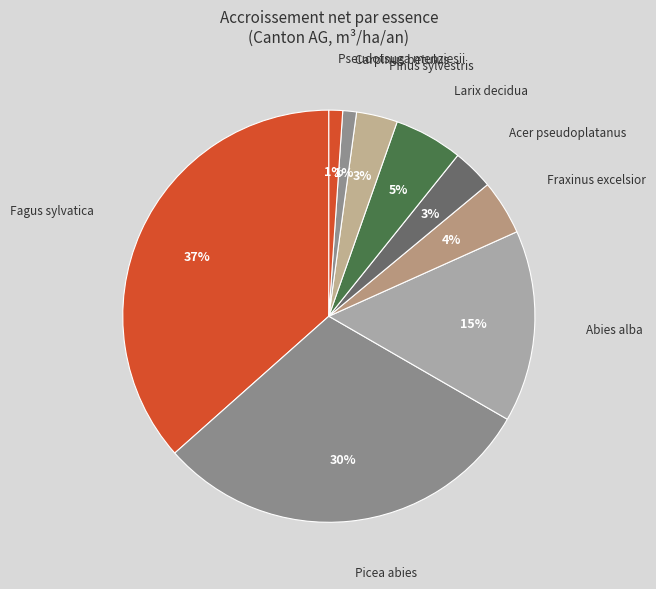

What is the largest slice in the pie chart?

Fagus sylvatica